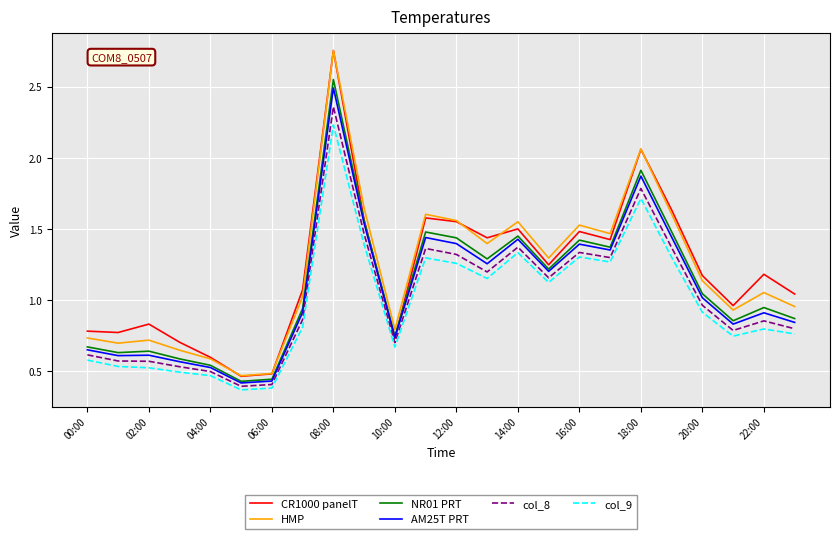

True or false: col_9 and HMP intersect in this chart.

False